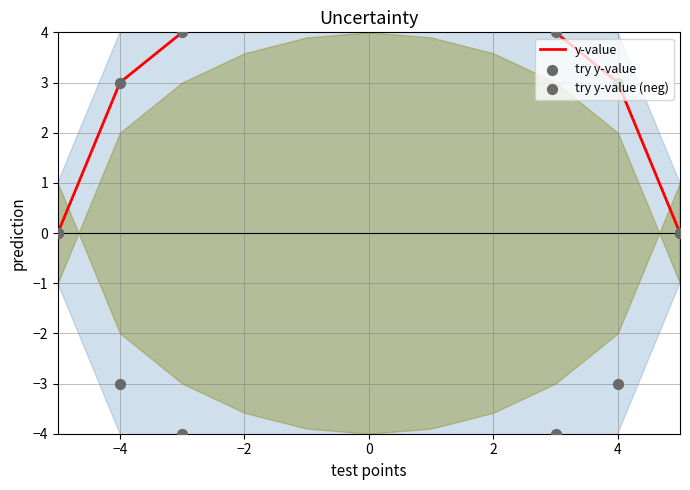

At which category is the sum across all series the highest?

4